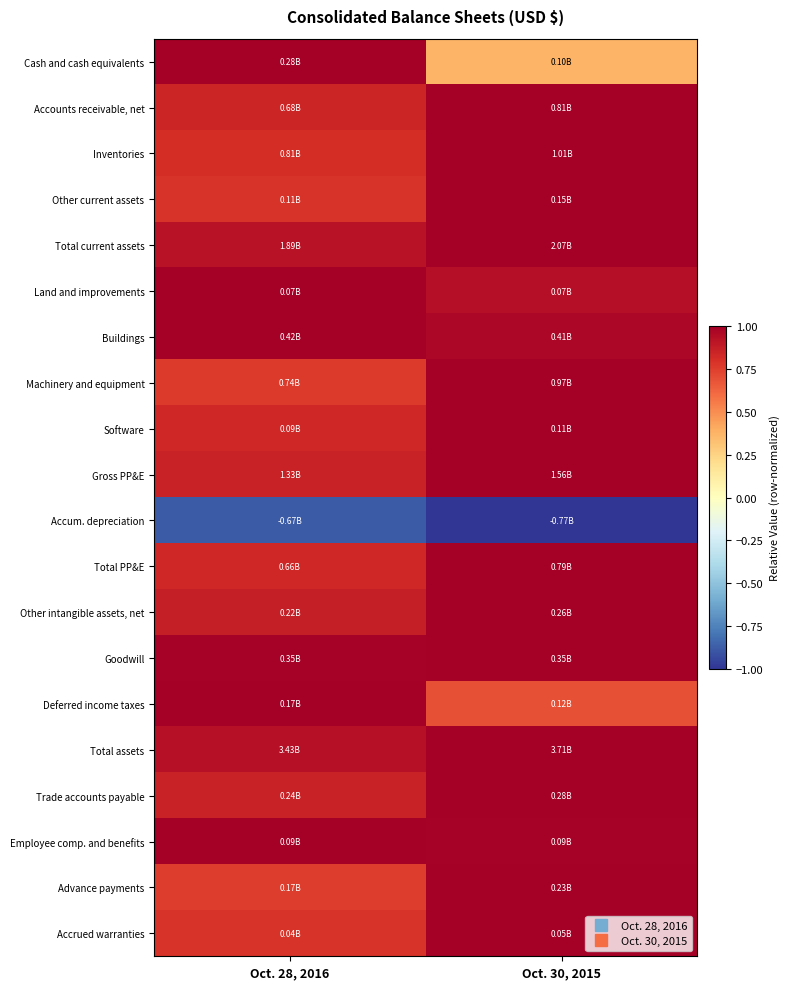

Count the number of data series in this chart.

20